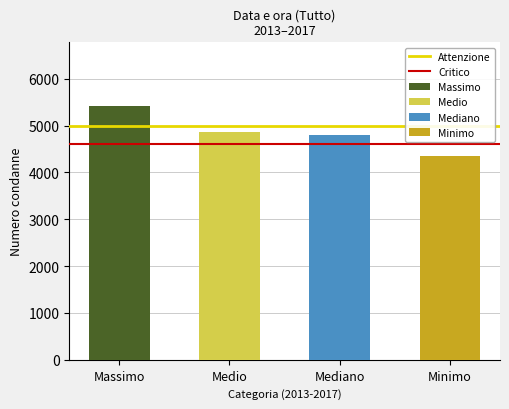

At which category is the sum across all series the highest?

Massimo